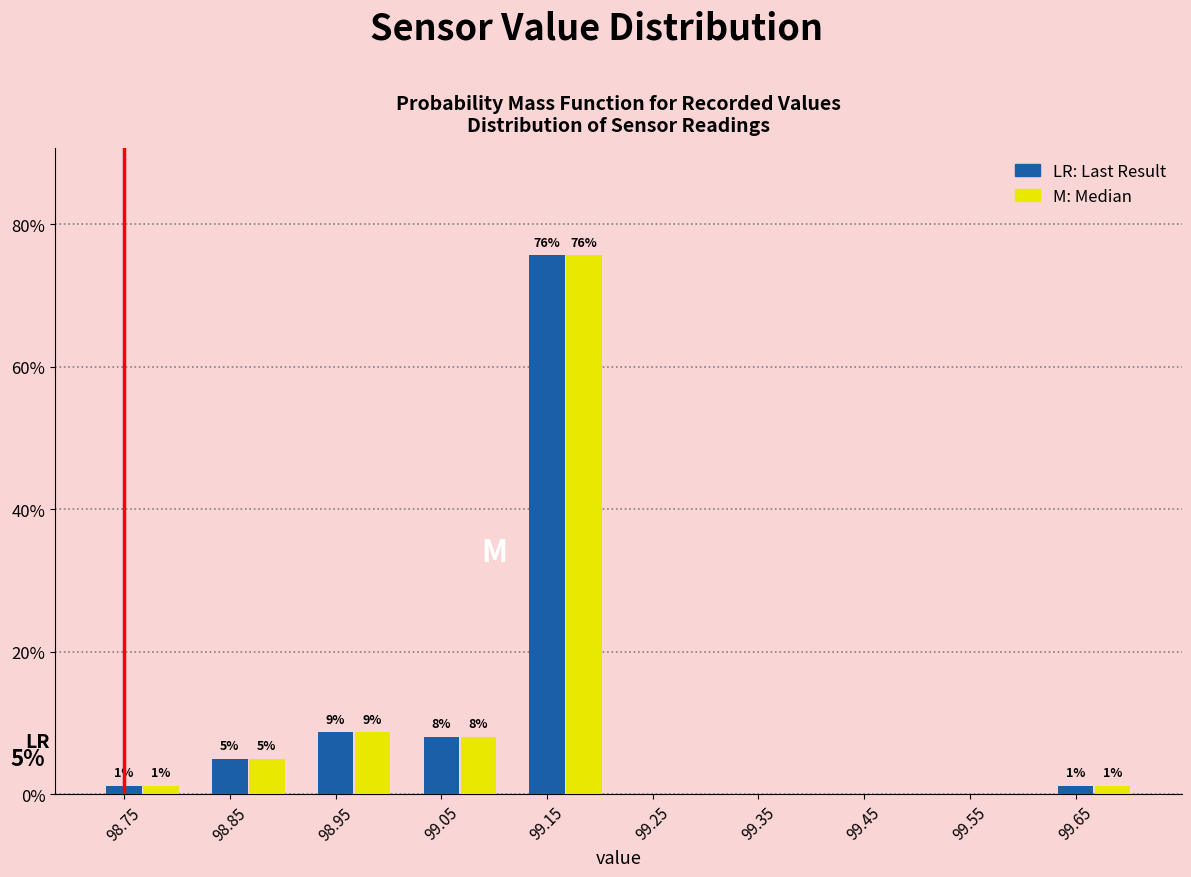

Are the bars horizontal?

No